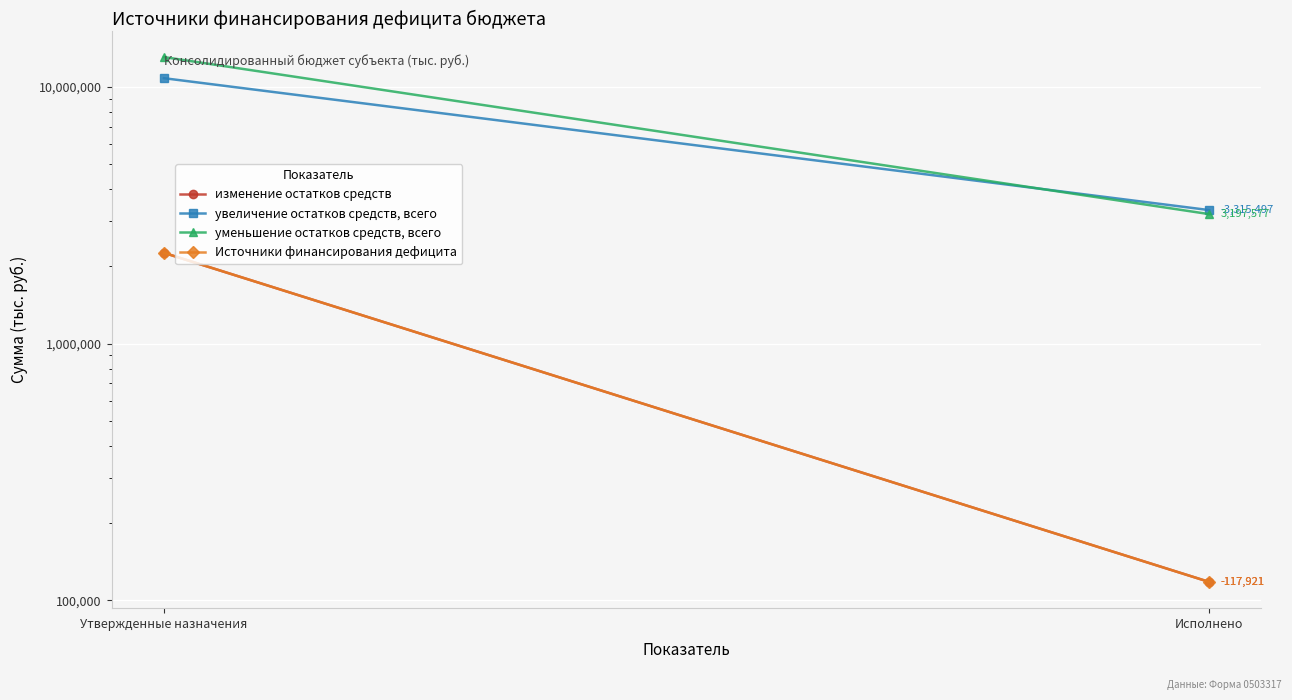

Reading left to right, list all the values displayed in this chart.

изменение остатков средств: 2259600.0	117920.9
увеличение остатков средств, всего: 10828600.0	3315497.4
уменьшение остатков средств, всего: 13088200.0	3197576.6
Источники финансирования дефицита: 2259600.0	117920.9